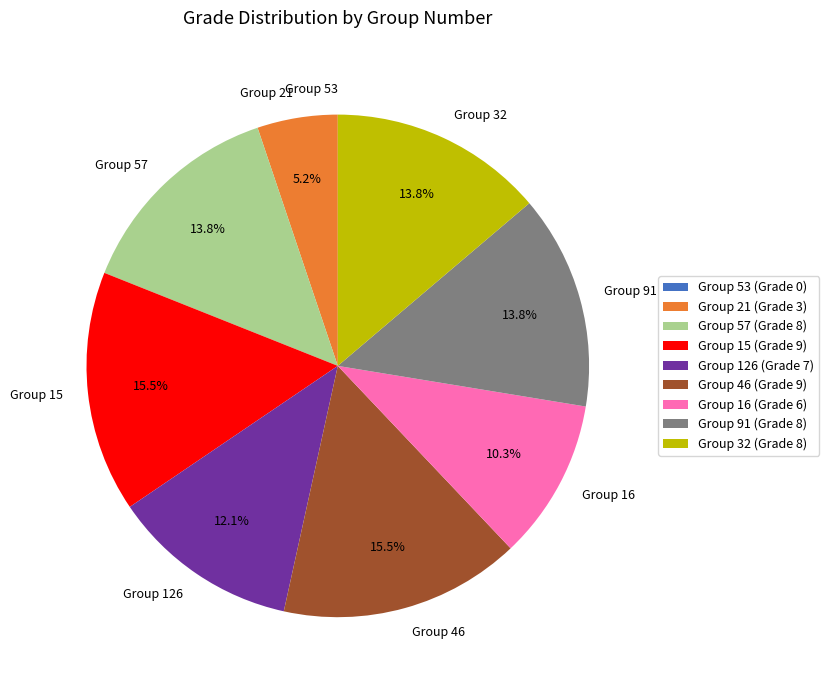

What is the ratio of the value at Group 91 to the value at Group 46?

0.9